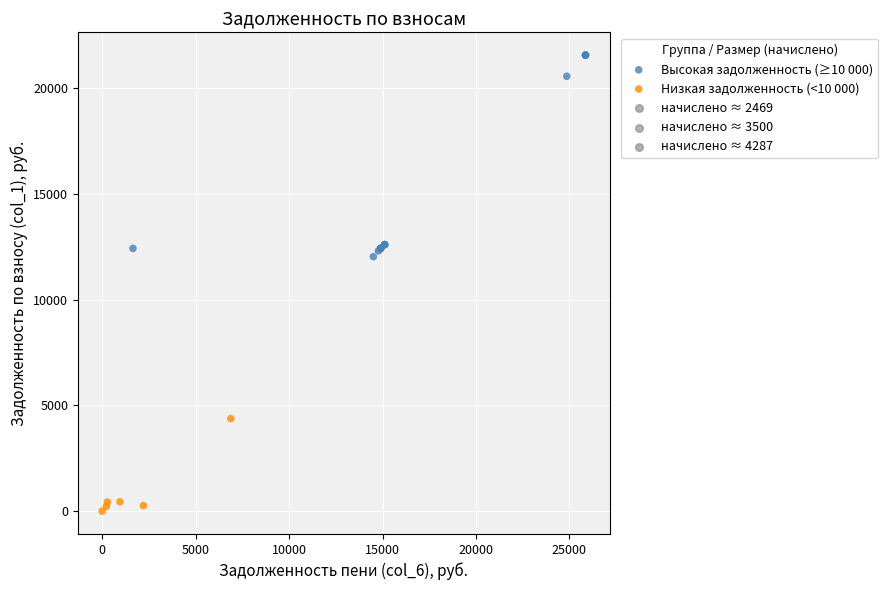

Which series has the largest Y range (max minus min)?

Высокая задолженность (≥10 000)